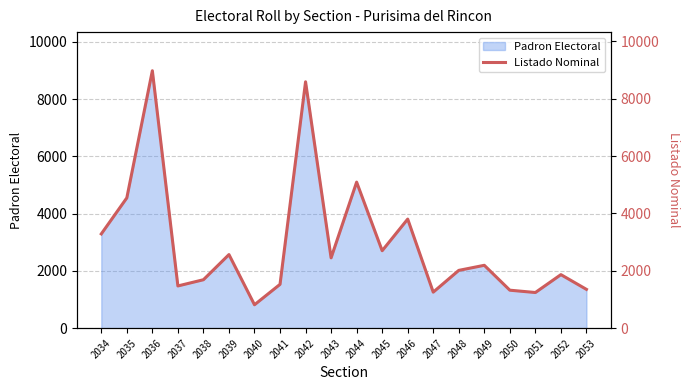

How many lines are shown in the chart?

1